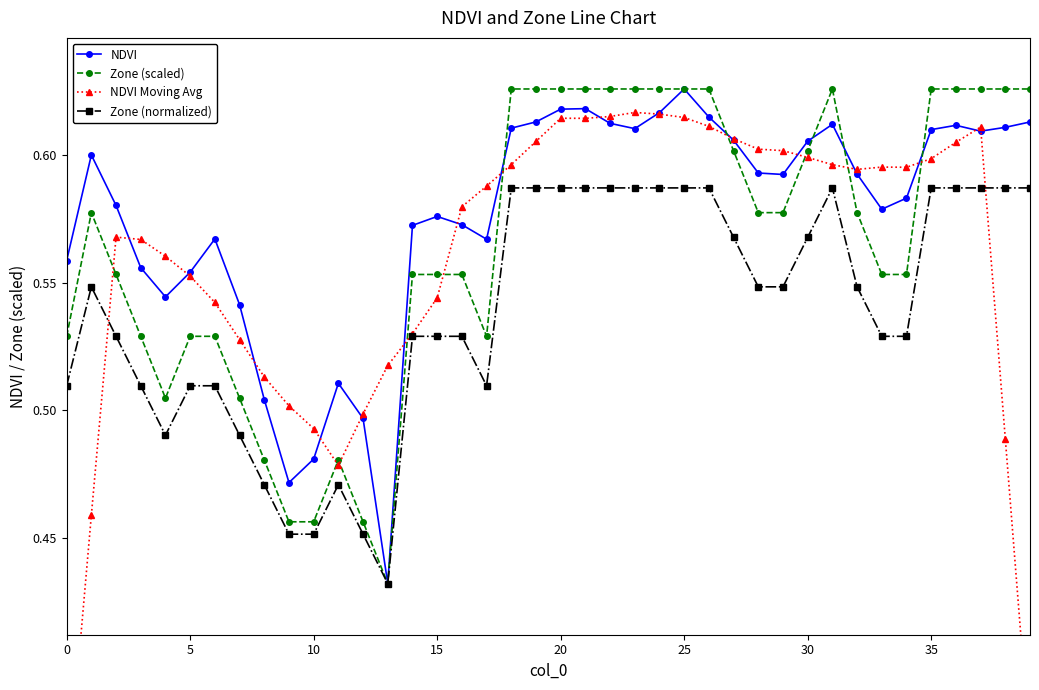

List the series in order of their overall mean, lowest first.

Zone (normalized), NDVI Moving Avg, Zone (scaled), NDVI